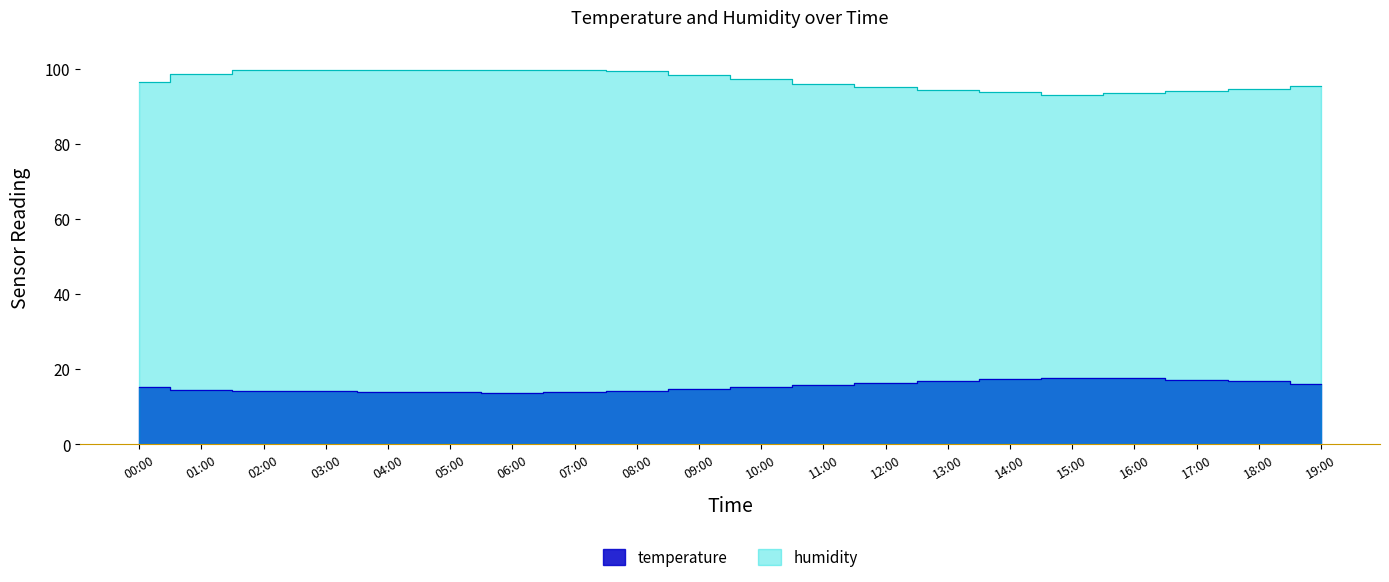

List the series in order of their overall mean, lowest first.

temperature, humidity